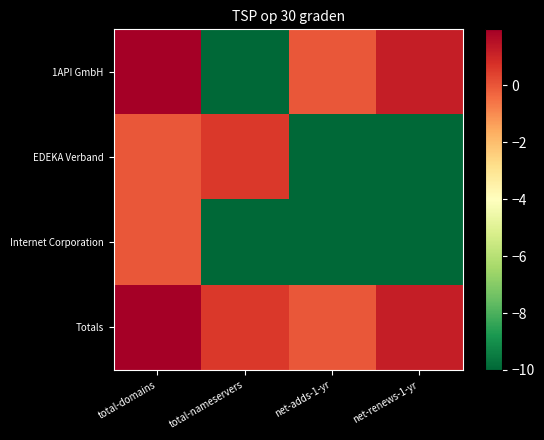

Rank the series by their average value, from lowest to highest.

Internet Corporation, EDEKA Verband, 1API GmbH, Totals